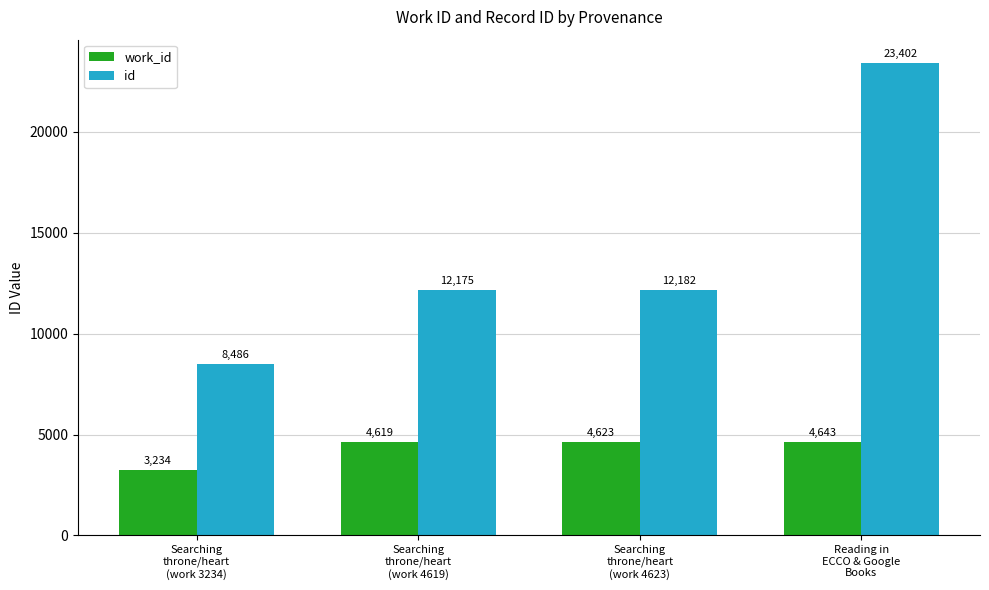

What is the value of the id bar at the 4th from the left?

23402